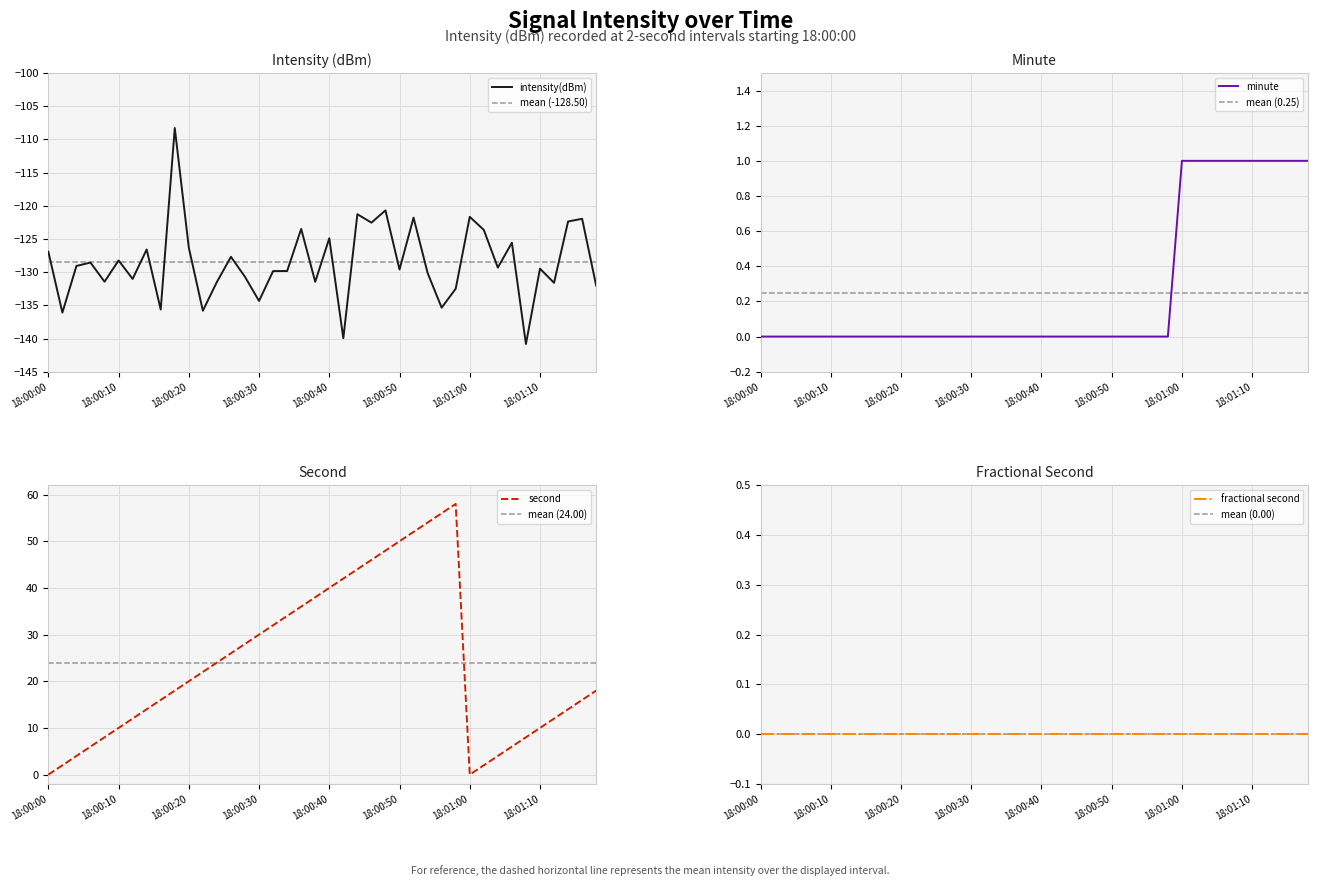

Which category has the lowest value across all series?

34